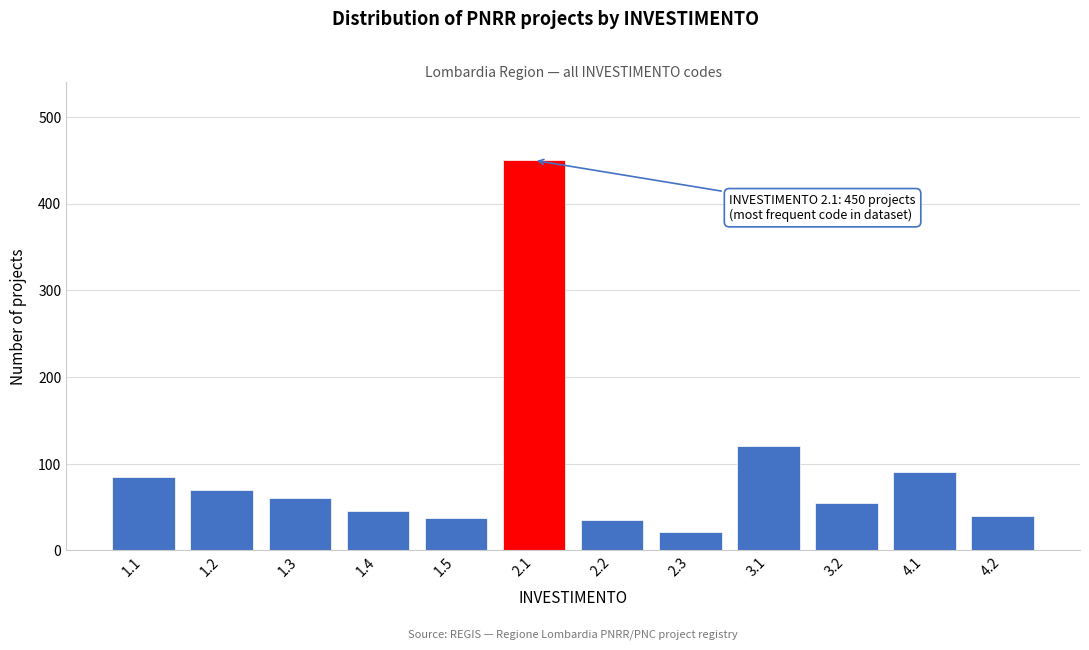

Approximately how many times larger is the value at 1.4 compared to 1.2?

0.6